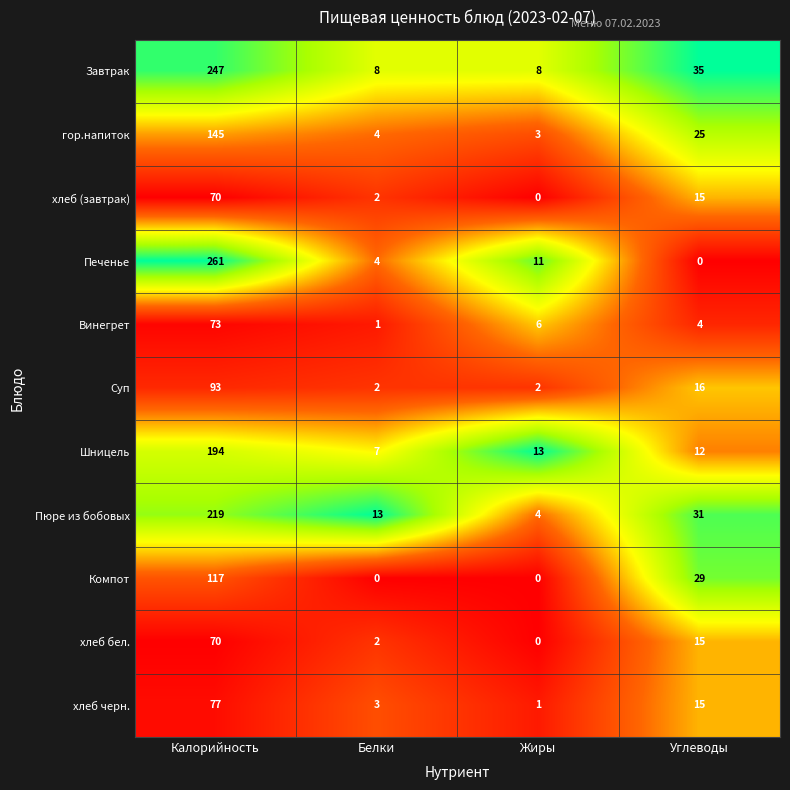

Between Калорийность and Жиры, which series saw the biggest shift?

Печенье